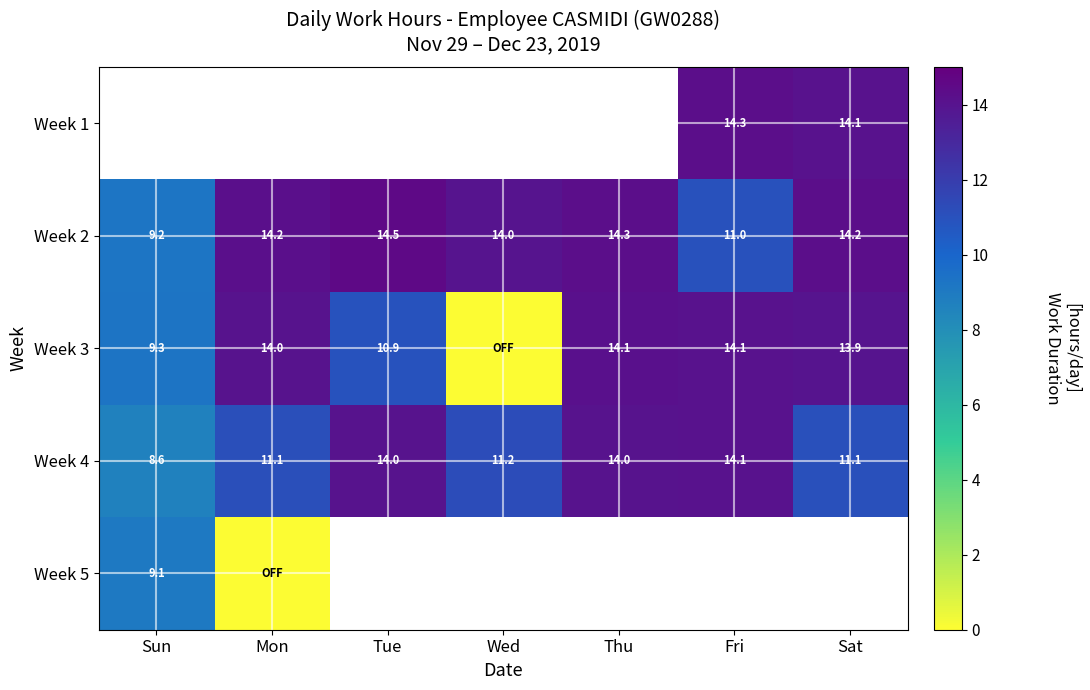

Count the number of data series in this chart.

5